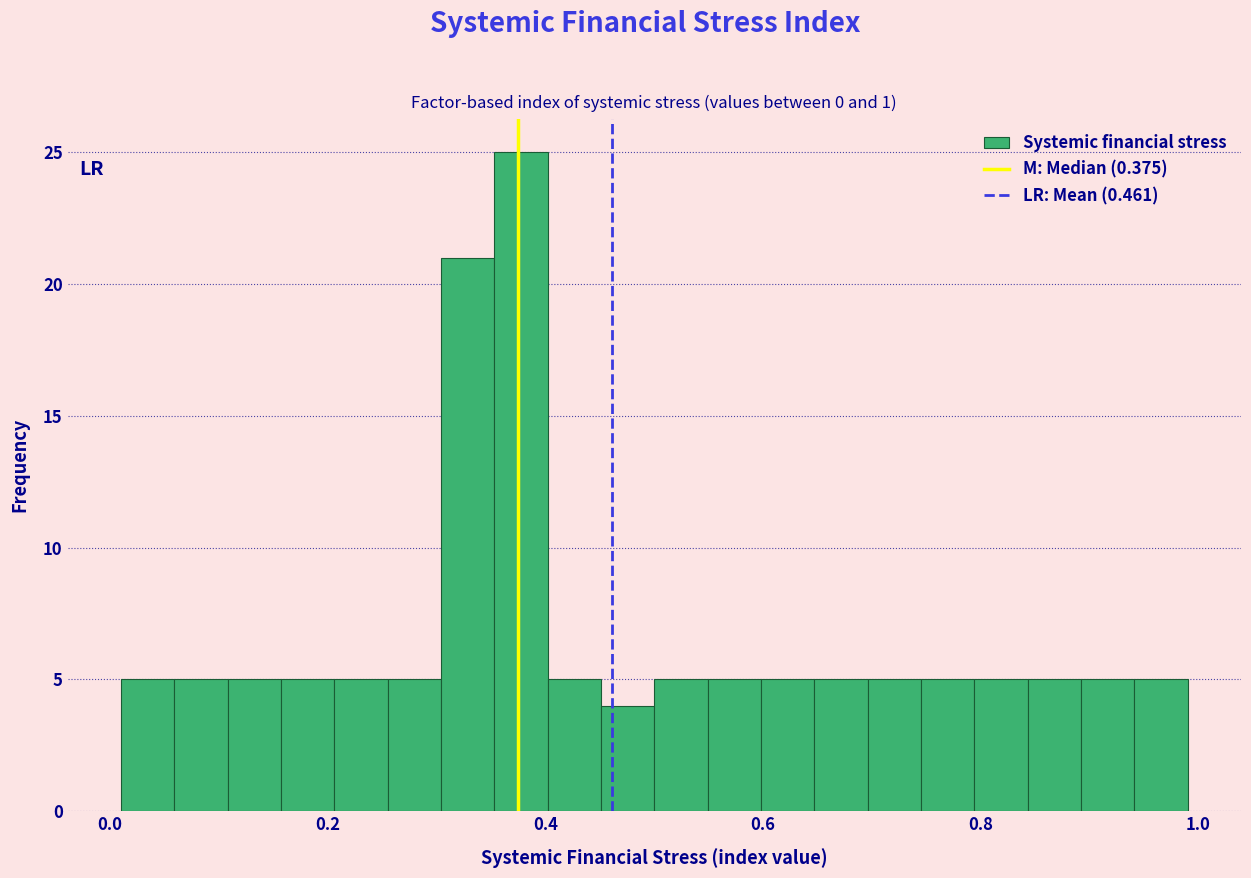

Around what value on the x-axis is the tallest bar? Give the approximate position of its centre, as read against the axis.

0.38